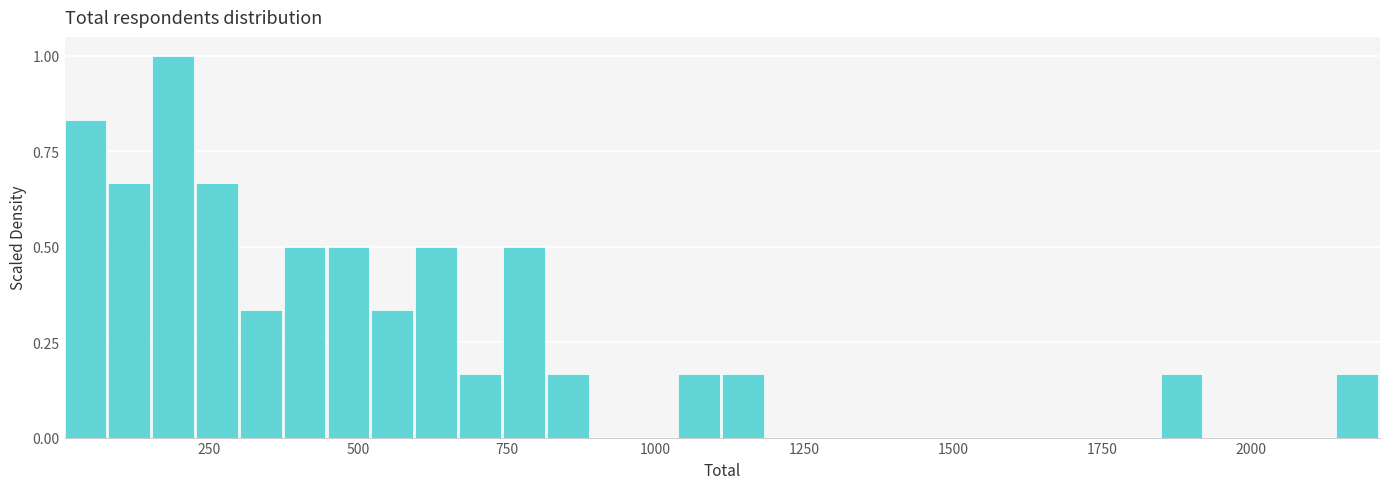

Read against the x-axis, roughly where is the centre of the tallest bar?

200